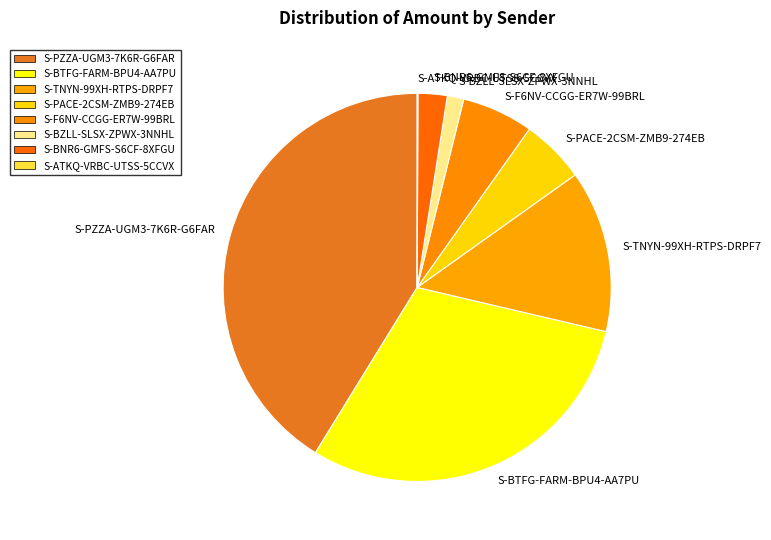

Which has a higher value, S-BTFG-FARM-BPU4-AA7PU or S-TNYN-99XH-RTPS-DRPF7?

S-BTFG-FARM-BPU4-AA7PU